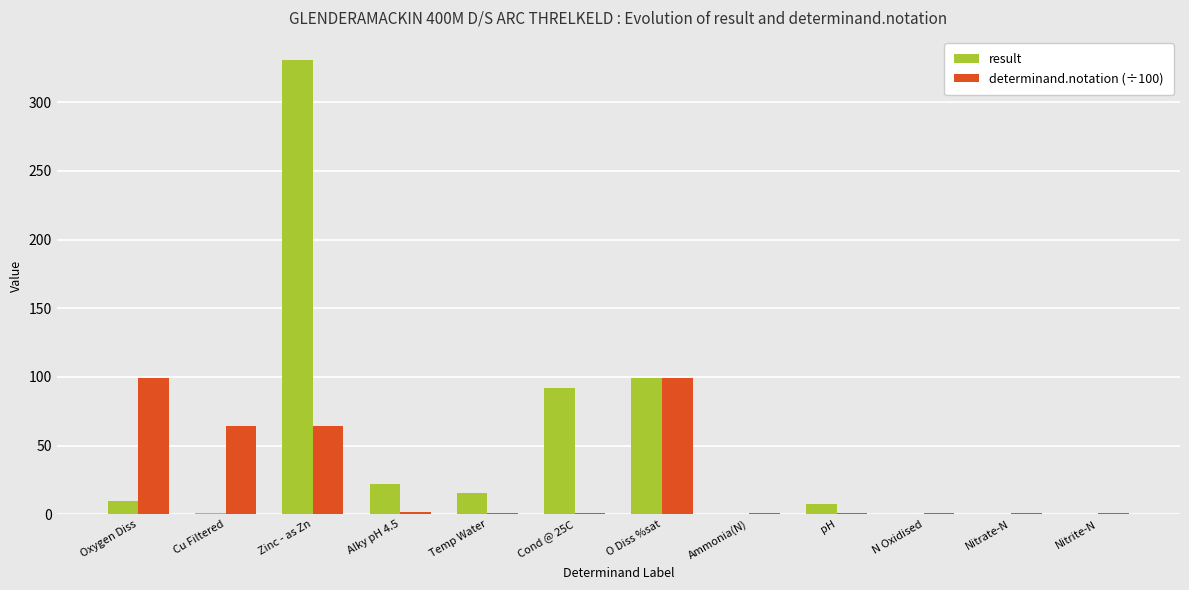

At which category does the chart reach its peak across all series?

Zinc - as Zn